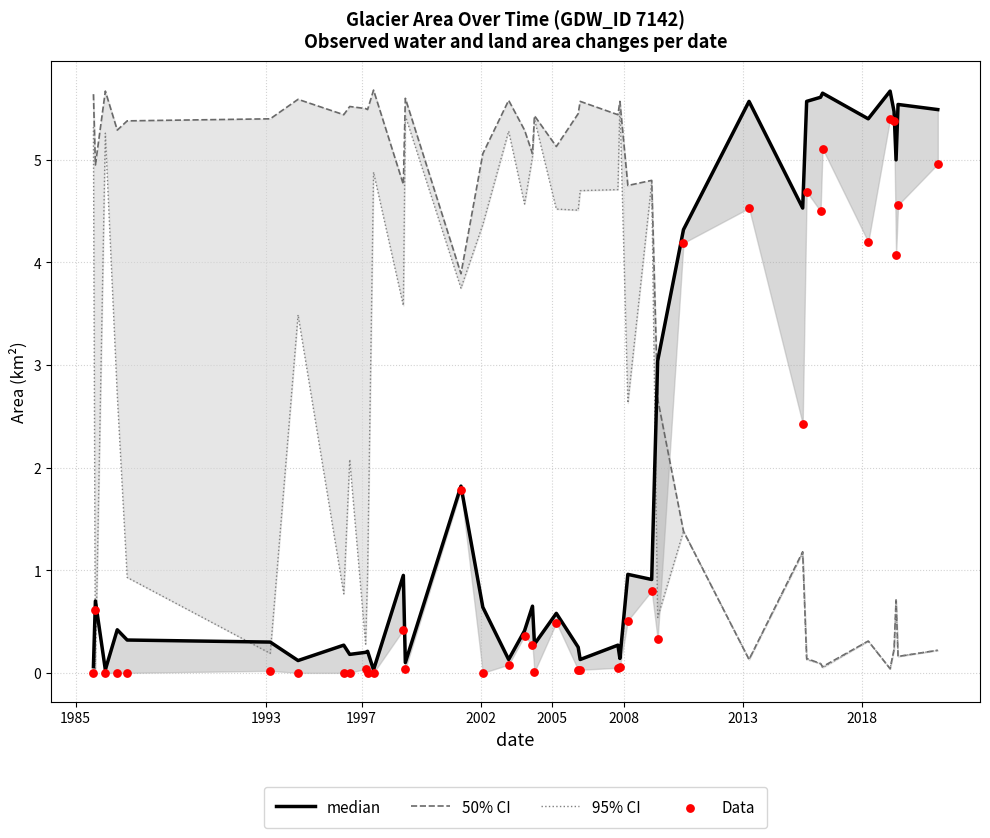

What are all the series names shown in the legend?

50% CI, 95% CI, median, Data